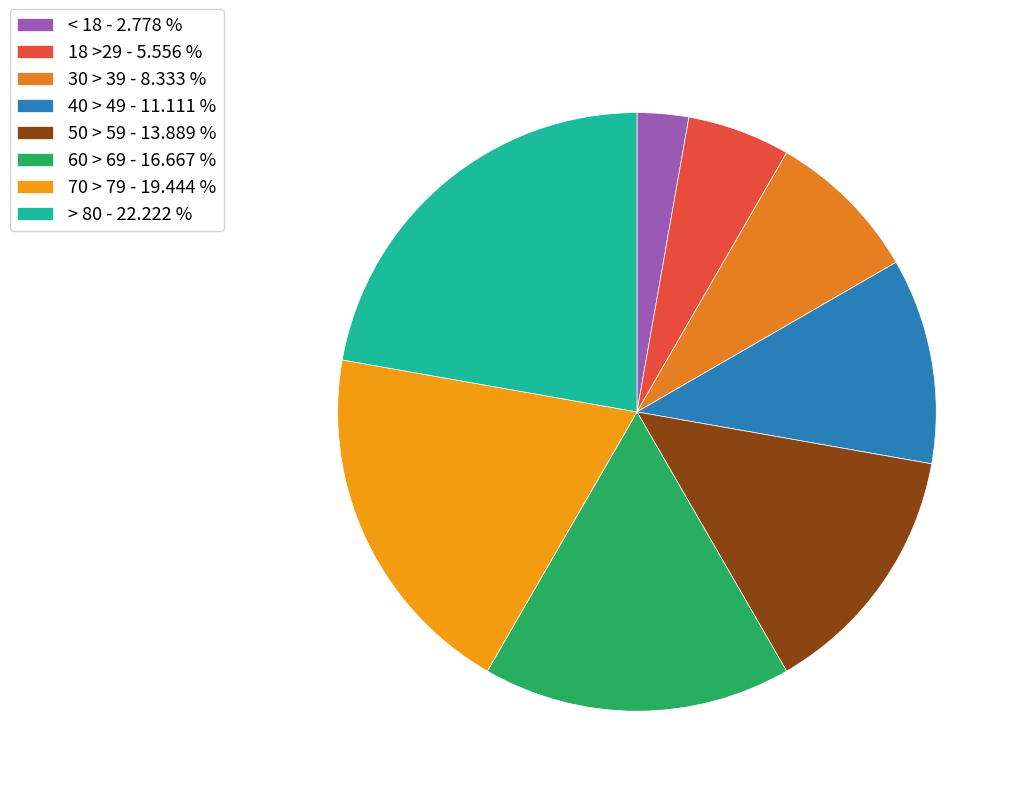

How many slices are in this pie chart?

8